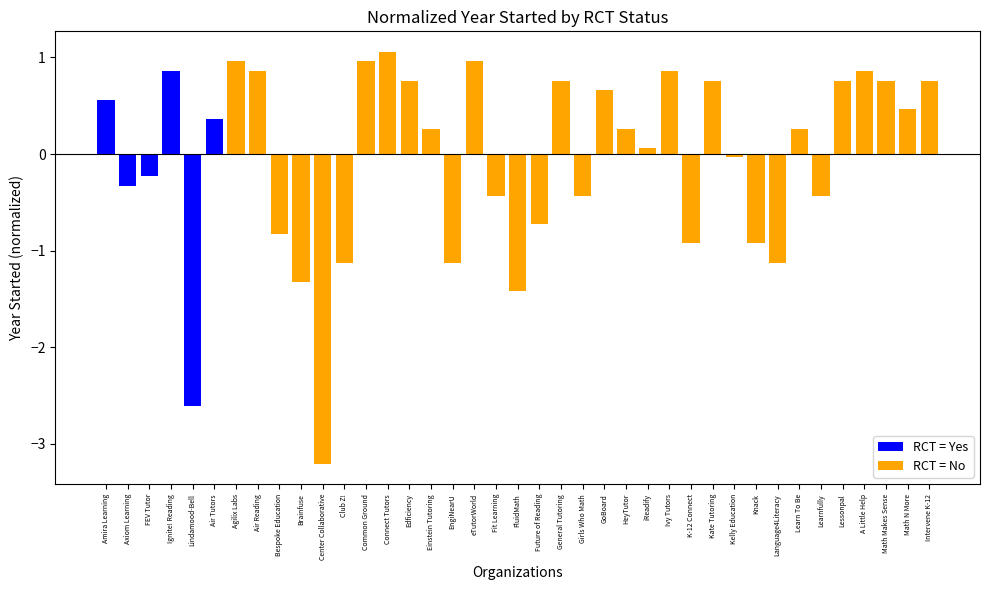

Reading left to right, list all the values displayed in this chart.

RCT = Yes: Amira Learning=0.6	Axiom Learning=-0.3	FEV Tutor=-0.2	Ignite! Reading=0.9	Lindamood-Bell=-2.6	Air Tutors=0.4	Agilix Labs=0.0	Air Reading=0.0	Bespoke Education=0.0	Brainfuse=0.0	Center Collaborative=0.0	Club Z!=0.0	Common Ground=0.0	Connect Tutors=0.0	Edficiency=0.0	Einstein Tutoring=0.0	EngiNearU=0.0	eTutorWorld=0.0	Fit Learning=0.0	FluidMath=0.0	Future of Reading=0.0	General Tutoring=0.0	Girls Who Math=0.0	GoBoard=0.0	HeyTutor=0.0	iReadify=0.0	Ivy Tutors=0.0	K-12 Connect=0.0	Kate Tutoring=0.0	Kelly Education=0.0	Knack=0.0	Language4Literacy=0.0	Learn To Be=0.0	Learnfully=0.0	Lessonpal=0.0	A Little Help=0.0	Math Makes Sense=0.0	Math N More=0.0	Intervene K-12=0.0
RCT = No: Amira Learning=0.0	Axiom Learning=0.0	FEV Tutor=0.0	Ignite! Reading=0.0	Lindamood-Bell=0.0	Air Tutors=0.0	Agilix Labs=1.0	Air Reading=0.9	Bespoke Education=-0.8	Brainfuse=-1.3	Center Collaborative=-3.2	Club Z!=-1.1	Common Ground=1.0	Connect Tutors=1.1	Edficiency=0.8	Einstein Tutoring=0.3	EngiNearU=-1.1	eTutorWorld=1.0	Fit Learning=-0.4	FluidMath=-1.4	Future of Reading=-0.7	General Tutoring=0.8	Girls Who Math=-0.4	GoBoard=0.7	HeyTutor=0.3	iReadify=0.1	Ivy Tutors=0.9	K-12 Connect=-0.9	Kate Tutoring=0.8	Kelly Education=-0.0	Knack=-0.9	Language4Literacy=-1.1	Learn To Be=0.3	Learnfully=-0.4	Lessonpal=0.8	A Little Help=0.9	Math Makes Sense=0.8	Math N More=0.5	Intervene K-12=0.8